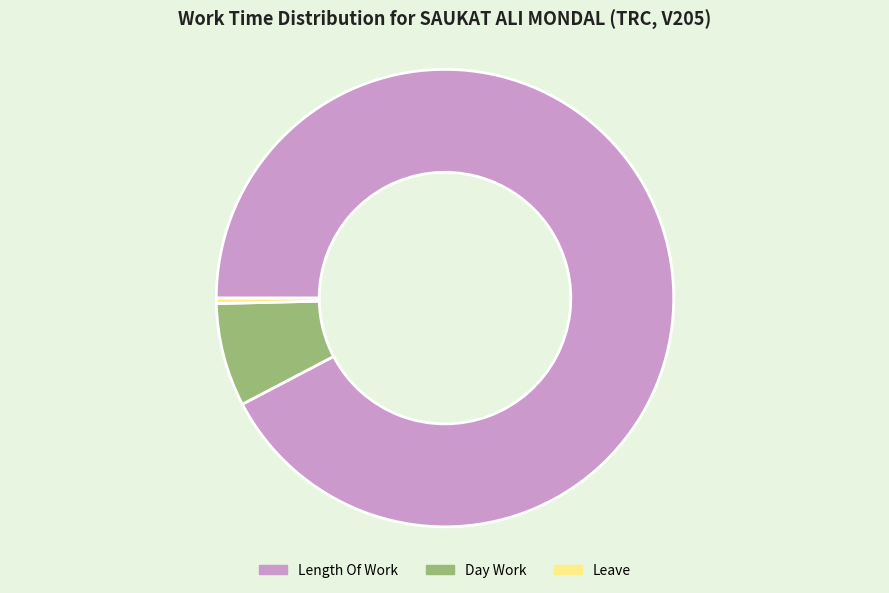

Rank the categories by value from highest to lowest.

Length Of Work, Day Work, Leave